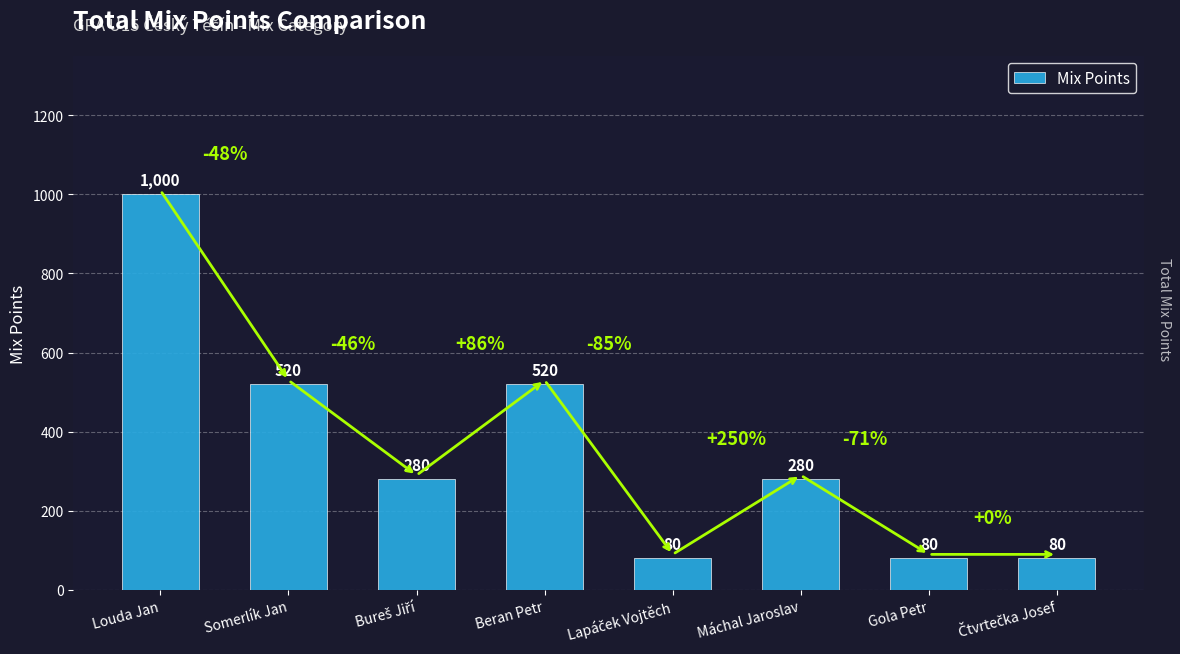

Count the number of categories in the chart.

8